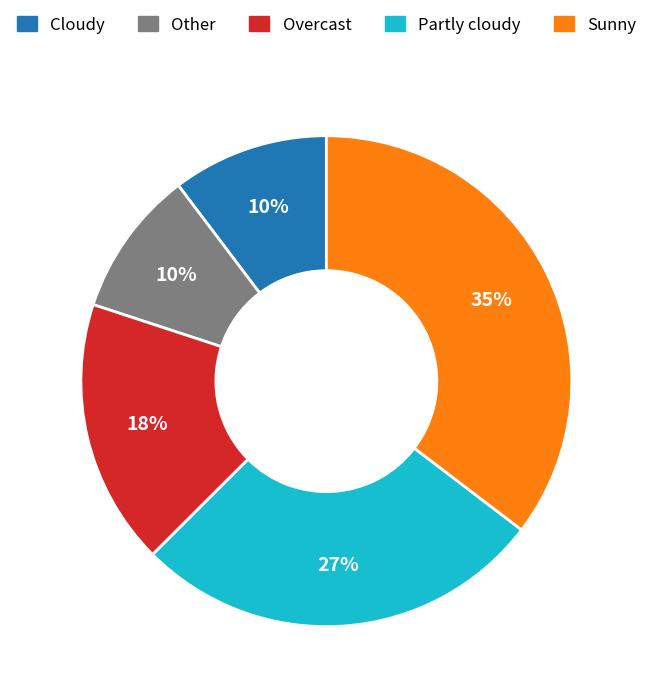

To the nearest percent, what is the average slice percentage?

20%